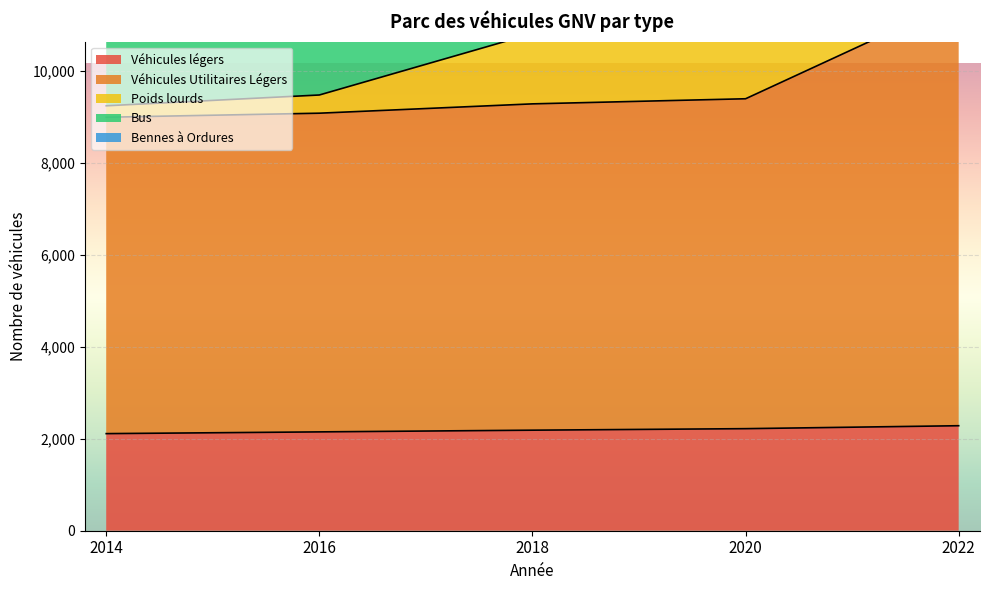

What is the maximum value shown in the chart?

26031